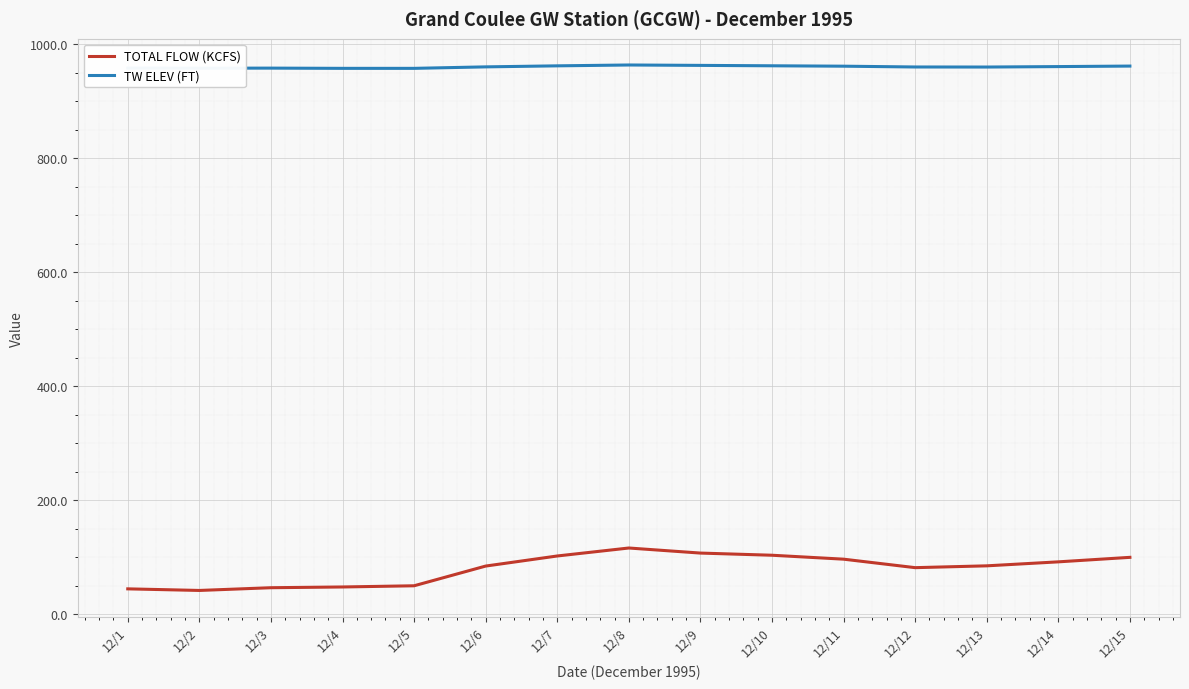

Is the value of TW ELEV (FT) at 12/7 greater than the value of TOTAL FLOW (KCFS) at 12/15?

Yes